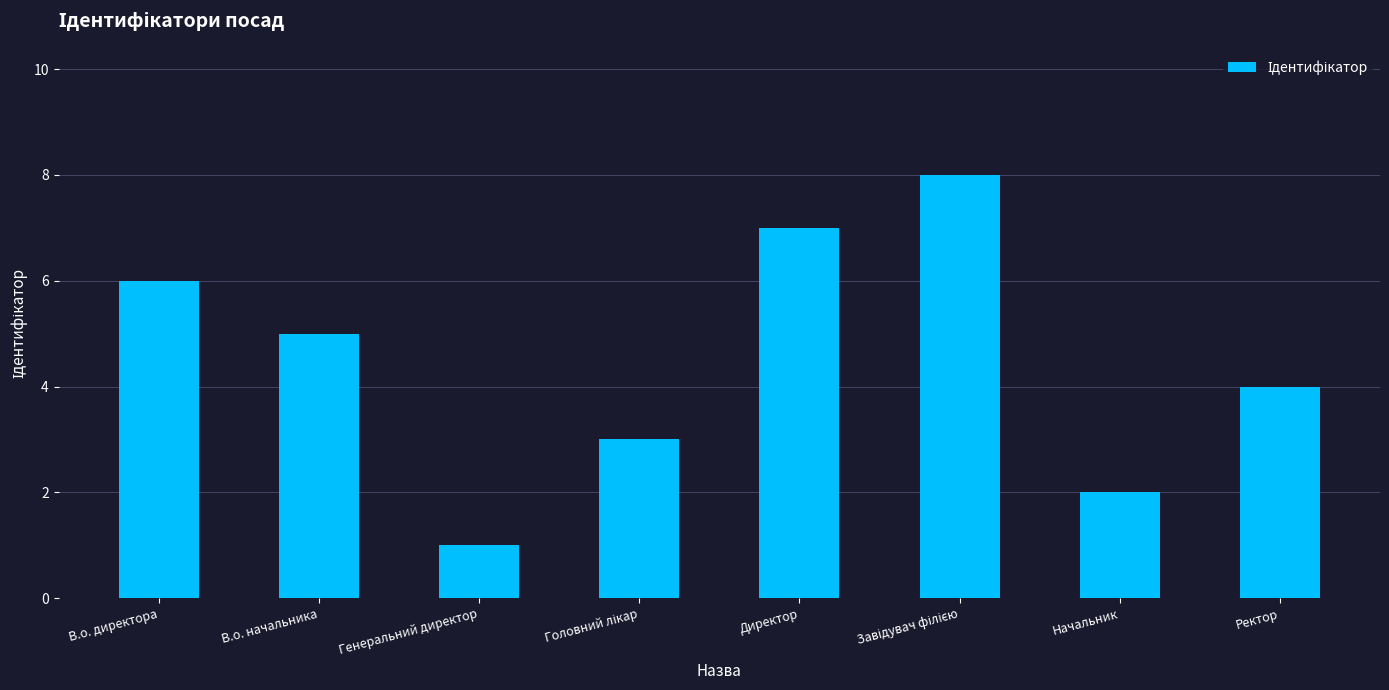

What is the change in value from Директор to Ректор?

-3